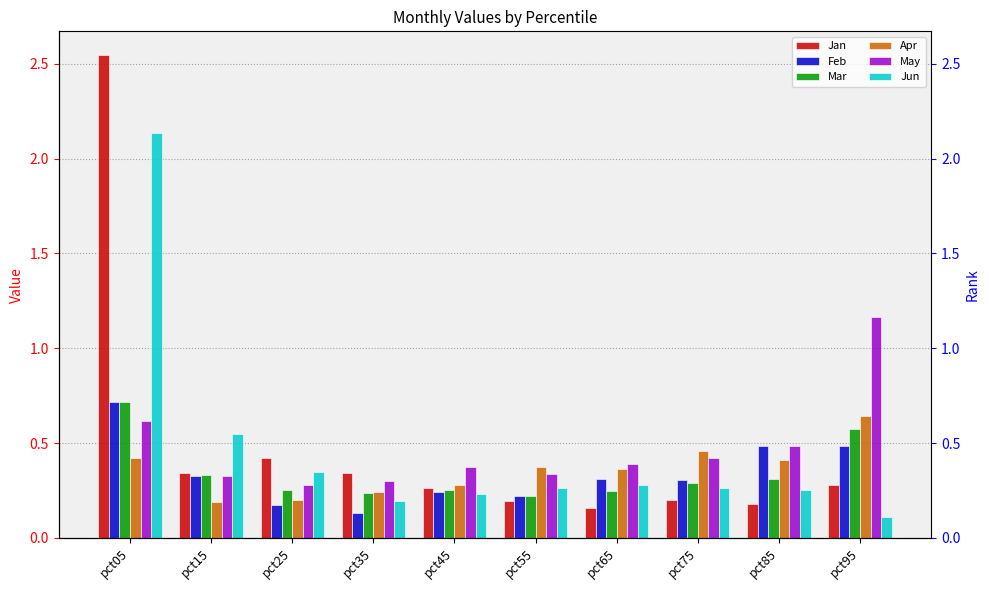

True or false: Jun has a value of 0.3 at pct55.

True